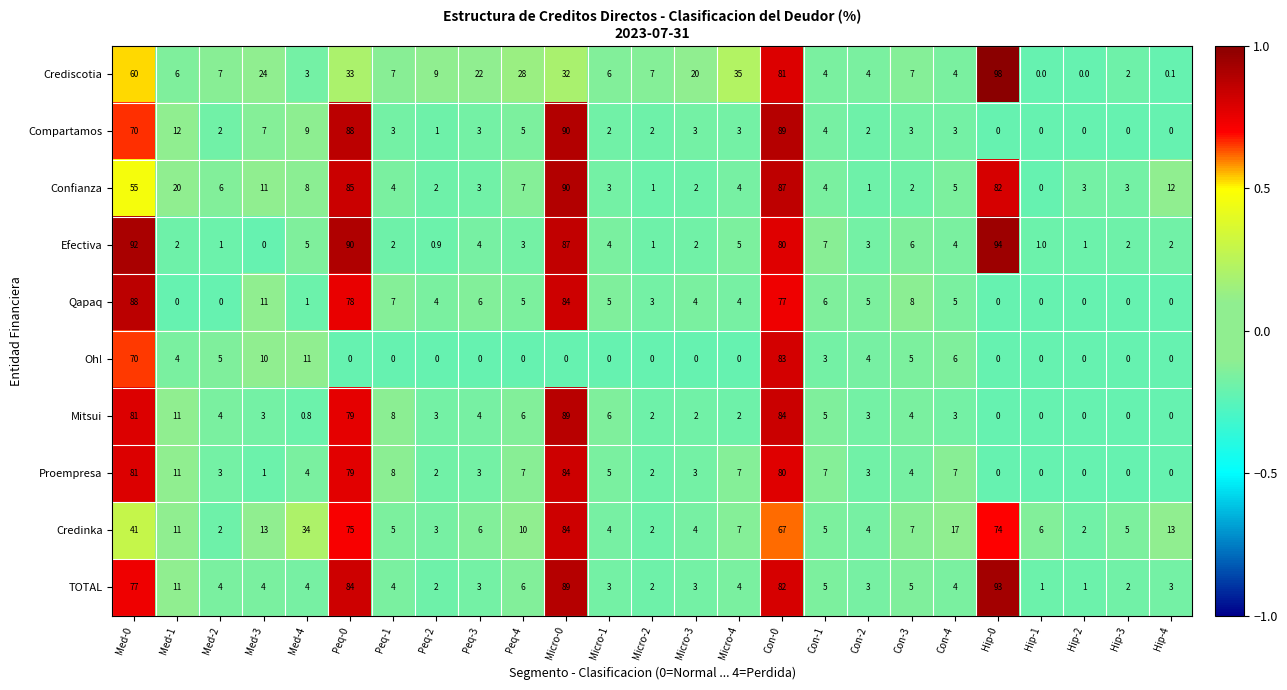

The value of Crediscotia at Con-2 is 6.4. True or false?

False